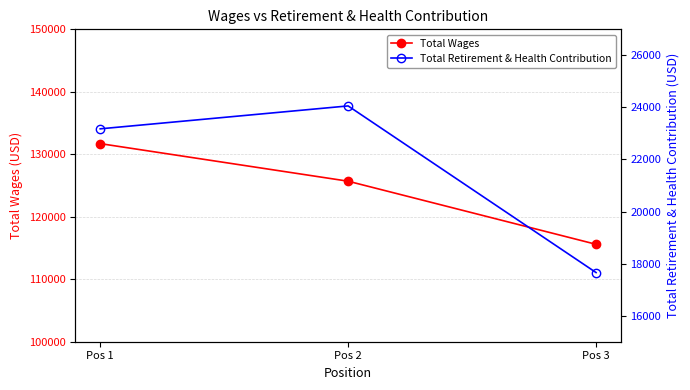

Is the value of Total Wages at Pos 2 greater than the value of Total Retirement & Health Contribution at Pos 3?

Yes